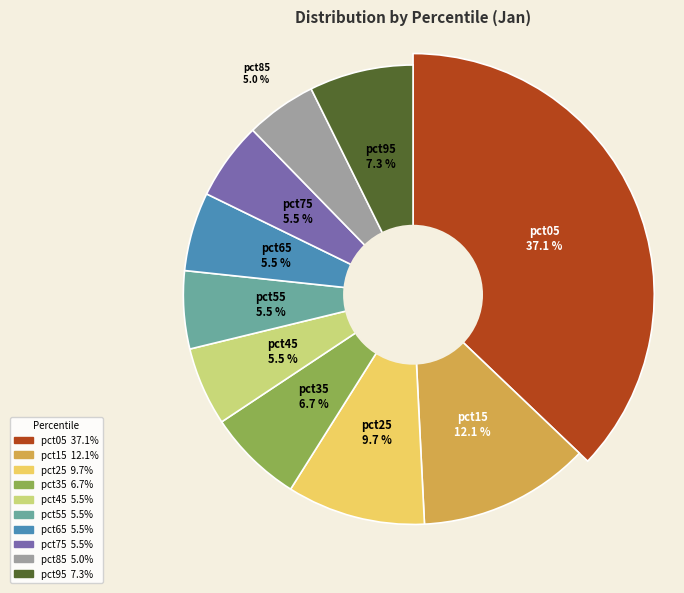

Does pct25 represent more than half of the total?

No